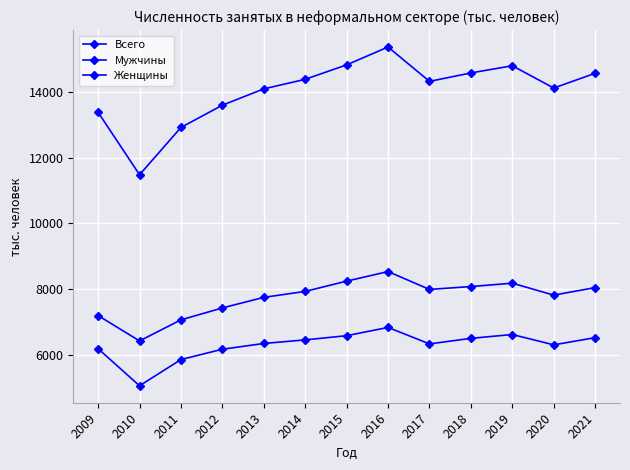

How many distinct data groups are displayed?

3